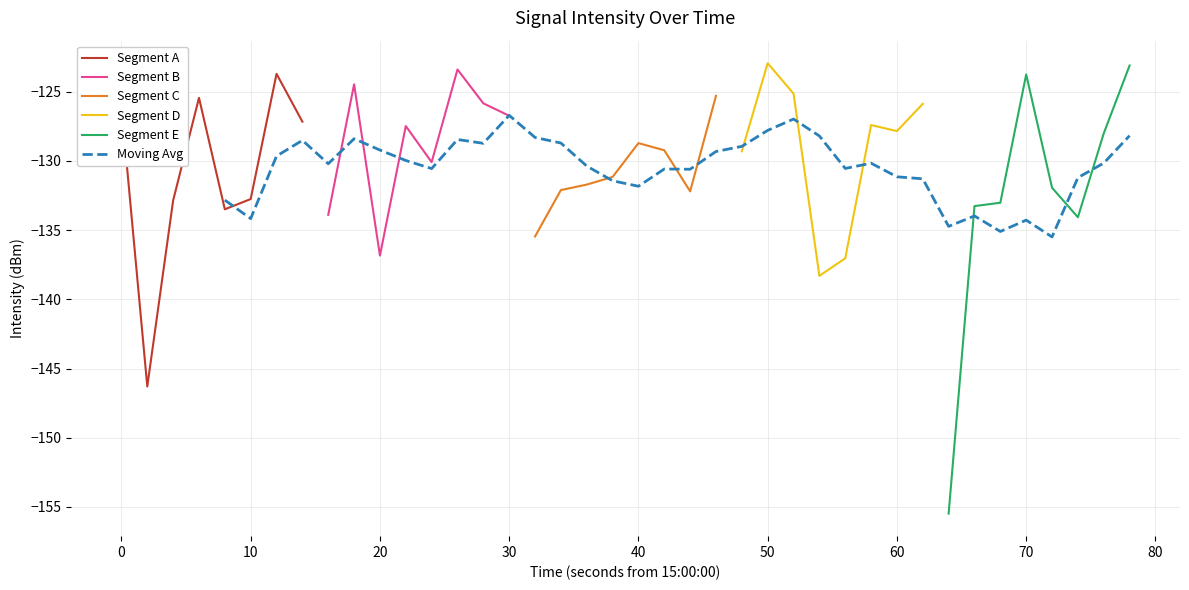

What is the difference between the second highest and minimum values?

32.4